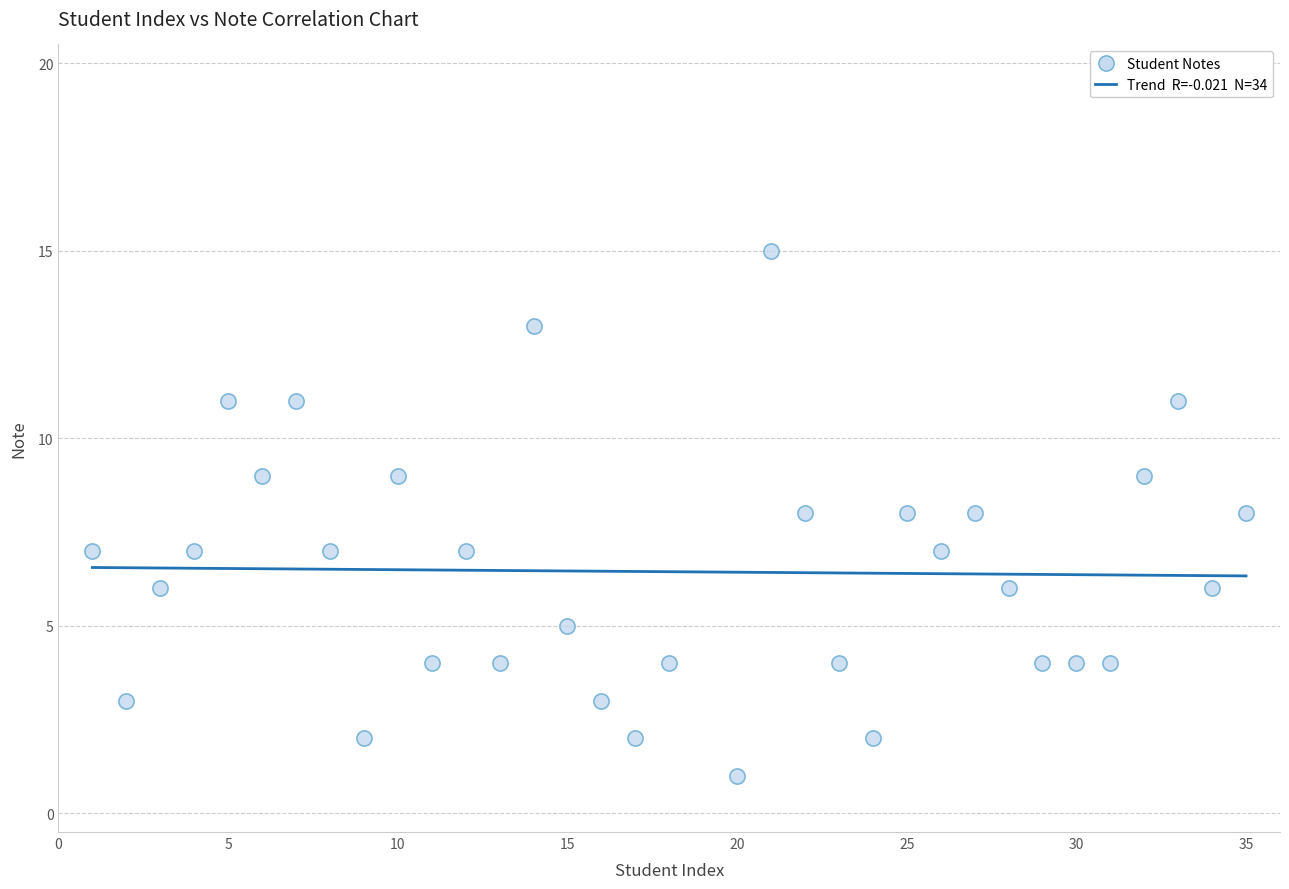

What is the range of Y values (max minus min)?

14